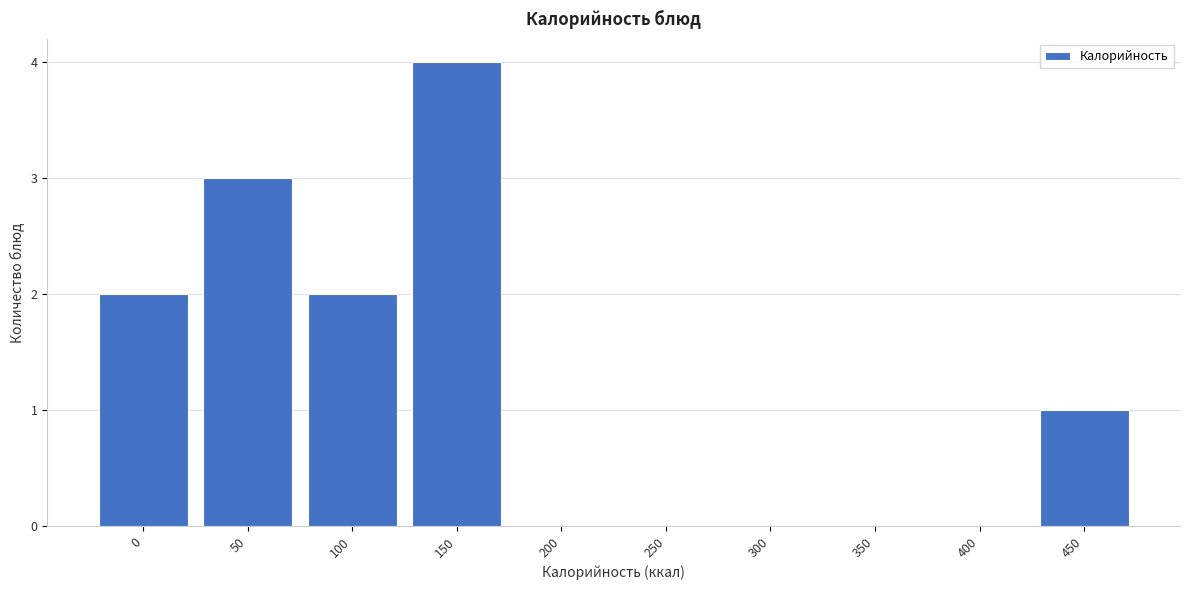

Reading left to right, what are all the values shown in this chart?

0=2	50=3	100=2	150=4	200=0	250=0	300=0	350=0	400=0	450=1